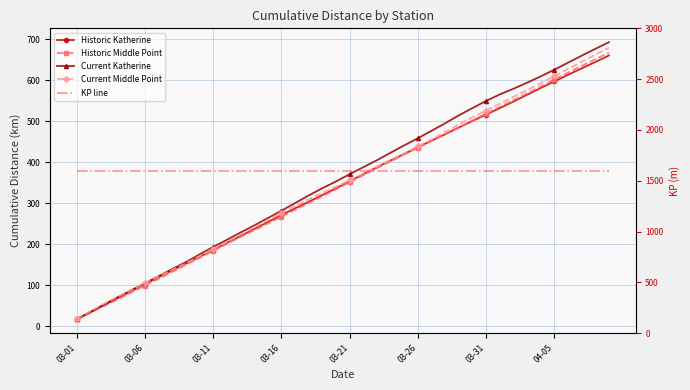

Read the KP line value at 38.

1600.0